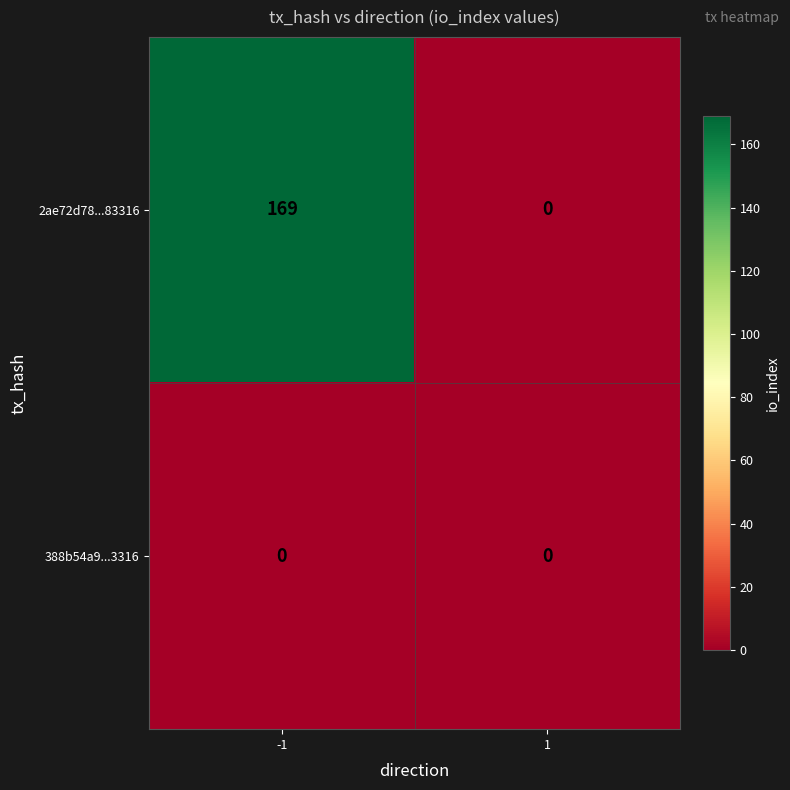

What is the difference between the maximum and minimum values in the 2ae72d78...83316 series?

169